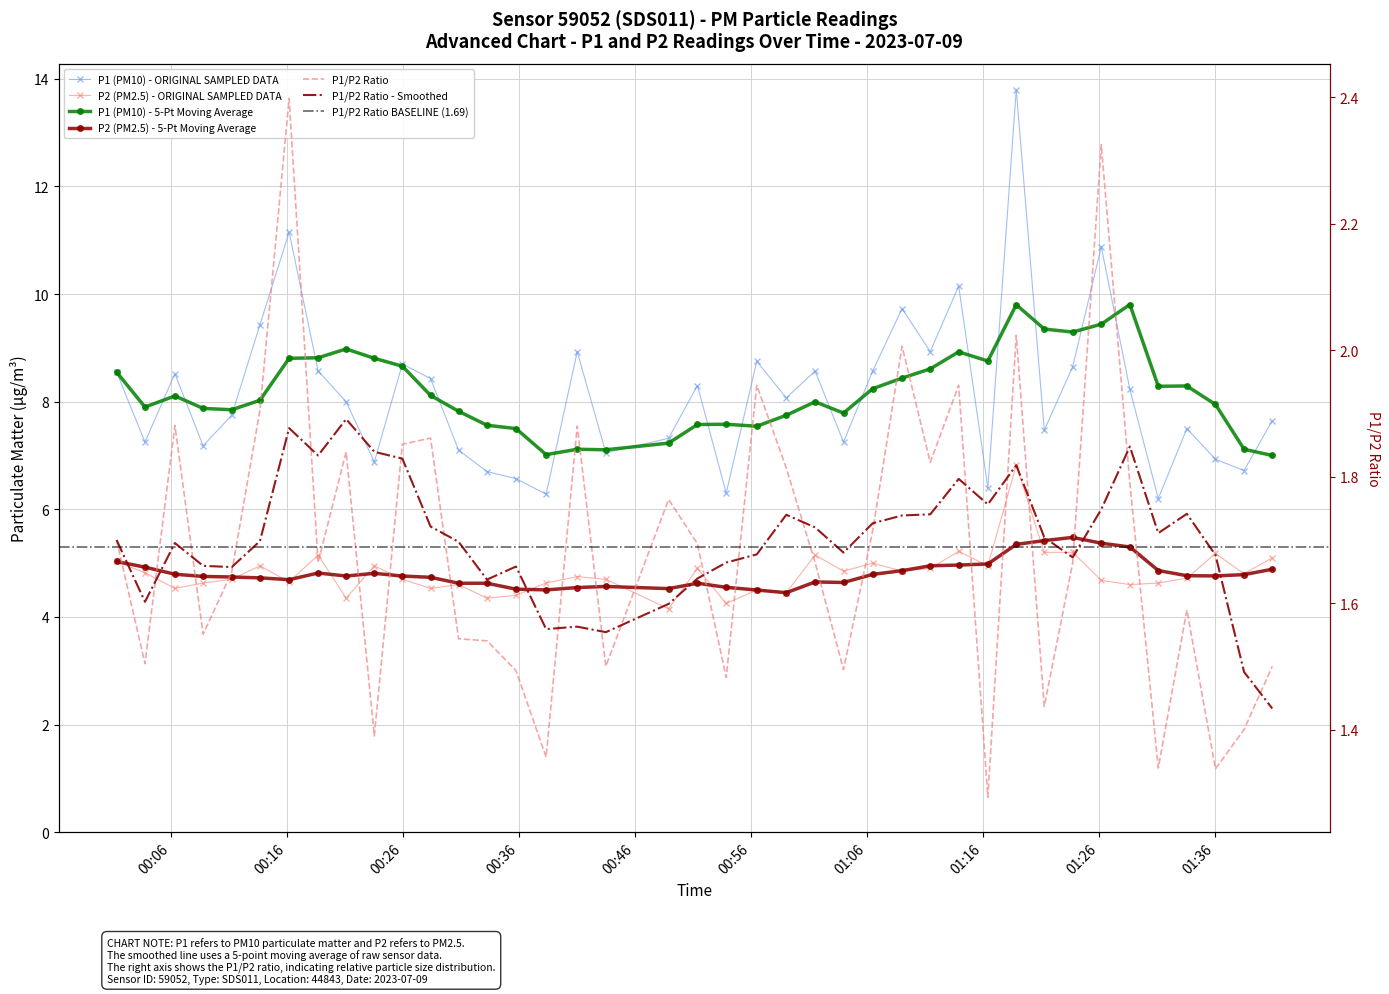

What is the label of the 22nd point from the left?

00:56